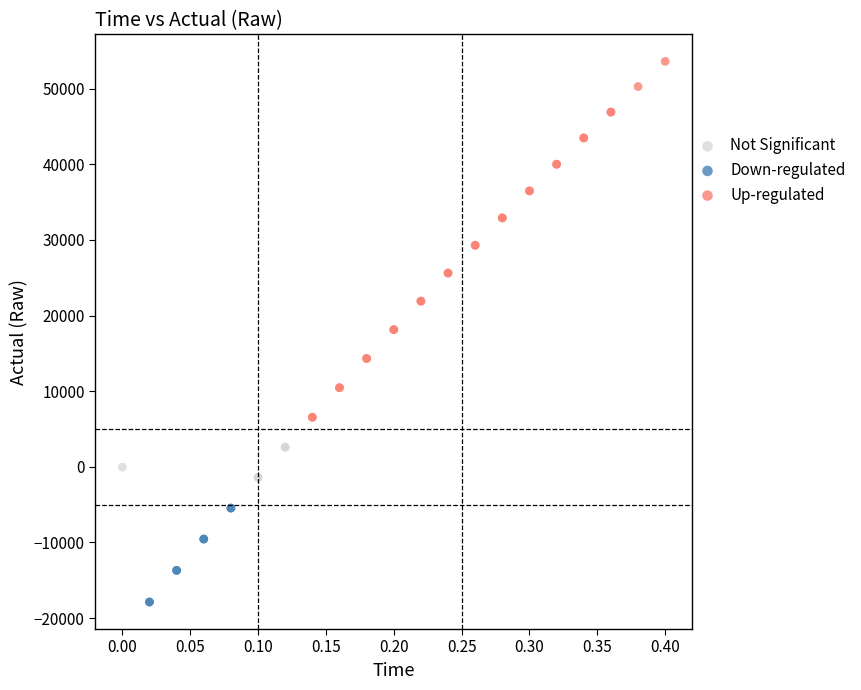

Which series reaches the maximum Y coordinate?

Up-regulated